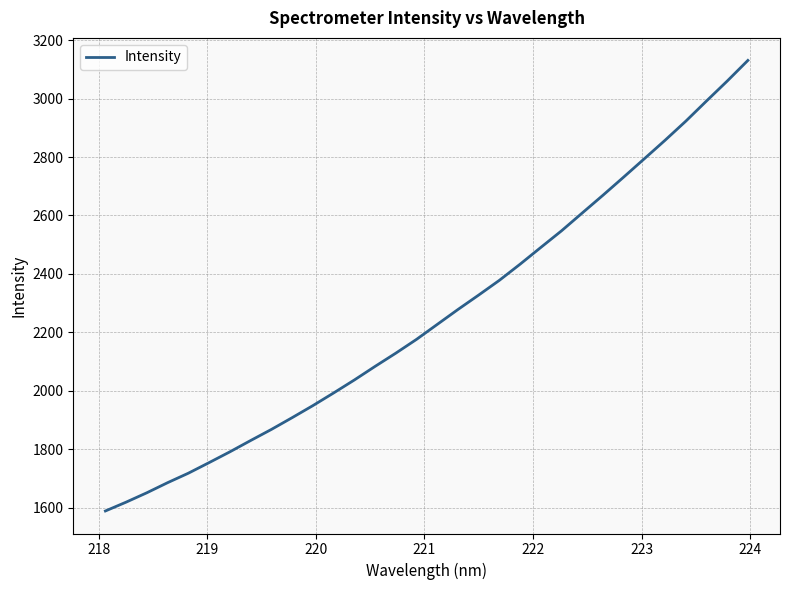

What is the average value?

2257.2